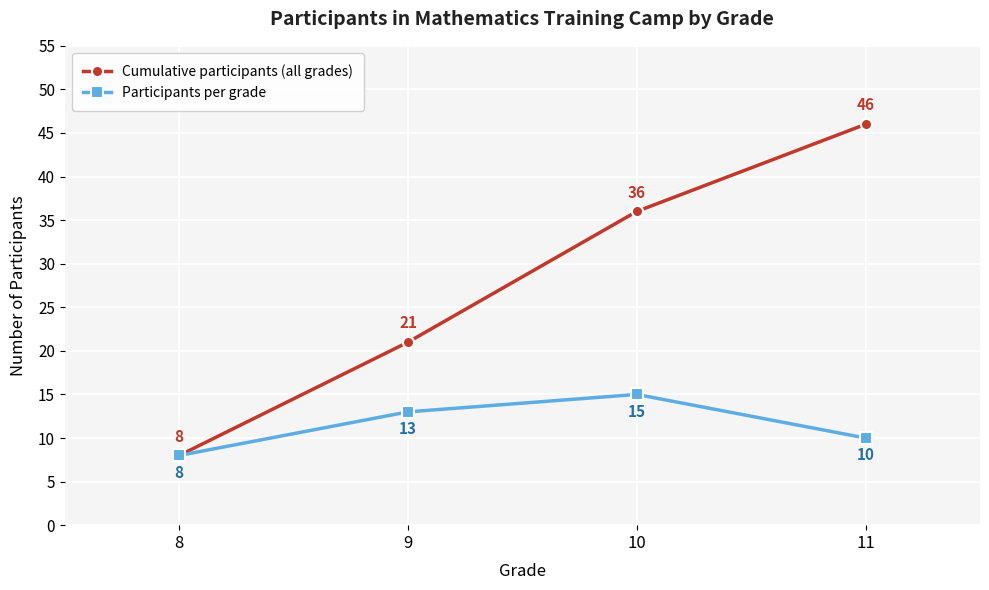

Count the Participants per grade values in the range 10 to 15.

3